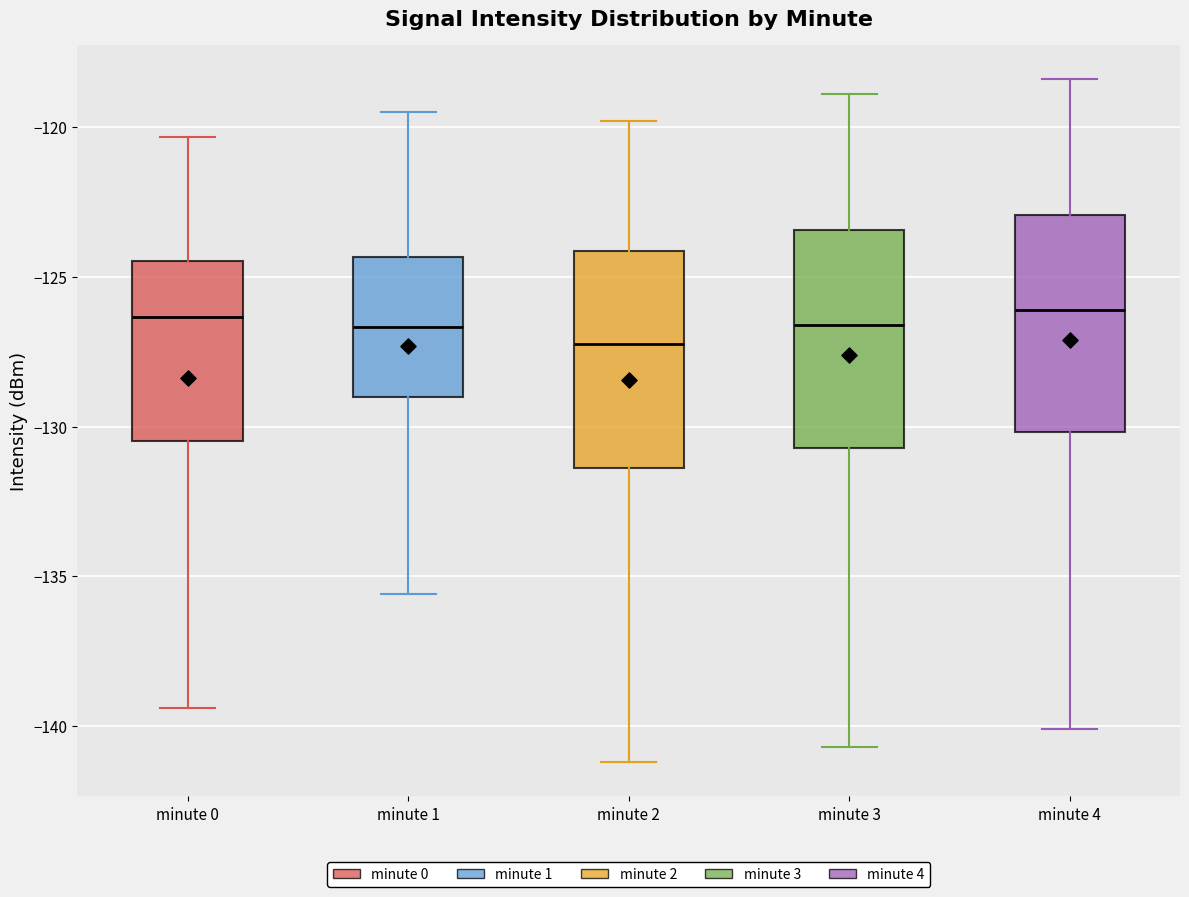

Reading left to right, transcribe this box plot: for each box, give where its median line is, the range the box spans, and where its two whiskers end, as read against the y-axis. The values are not printed on the chart, so give them approximately, as read against the axis.

minute 0: median -126.5, box -130.5 to -124.5, whiskers -139.5 to -120.5
minute 1: median -126.5, box -129.0 to -124.5, whiskers -135.5 to -119.5
minute 2: median -127.0, box -131.5 to -124.0, whiskers -141.0 to -120.0
minute 3: median -126.5, box -130.5 to -123.5, whiskers -140.5 to -119.0
minute 4: median -126.0, box -130.0 to -123.0, whiskers -140.0 to -118.5